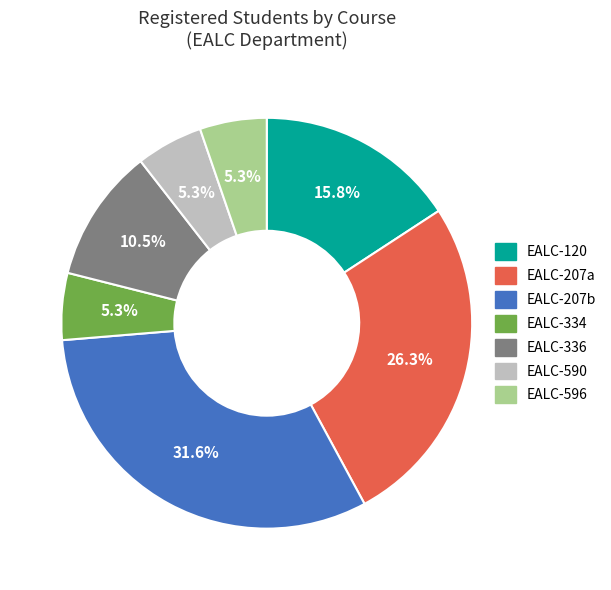

Does EALC-596 account for over 50% of the chart?

No